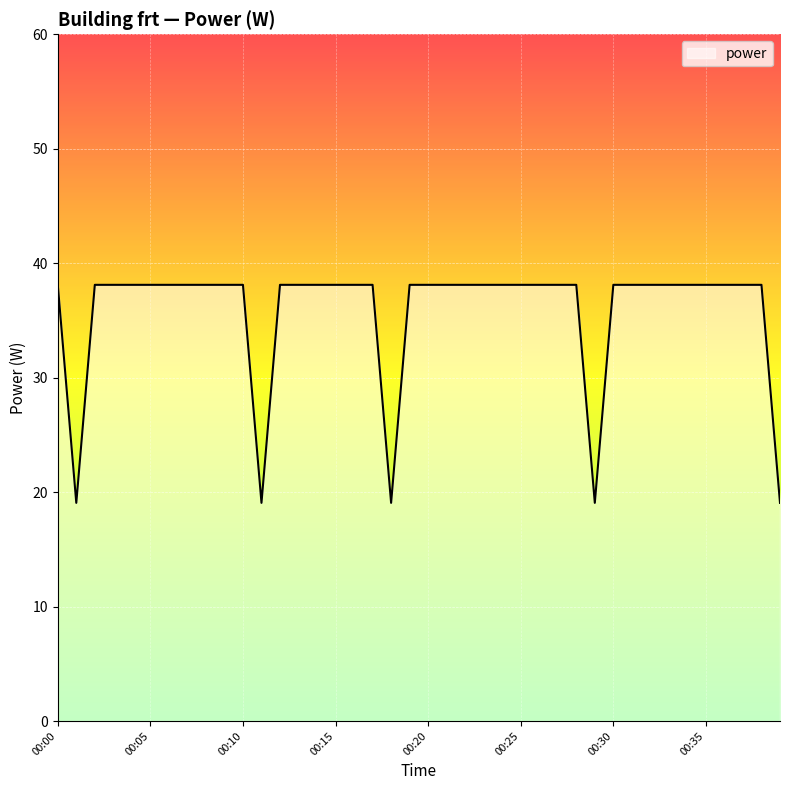

What is the difference between the maximum and minimum values?

19.1